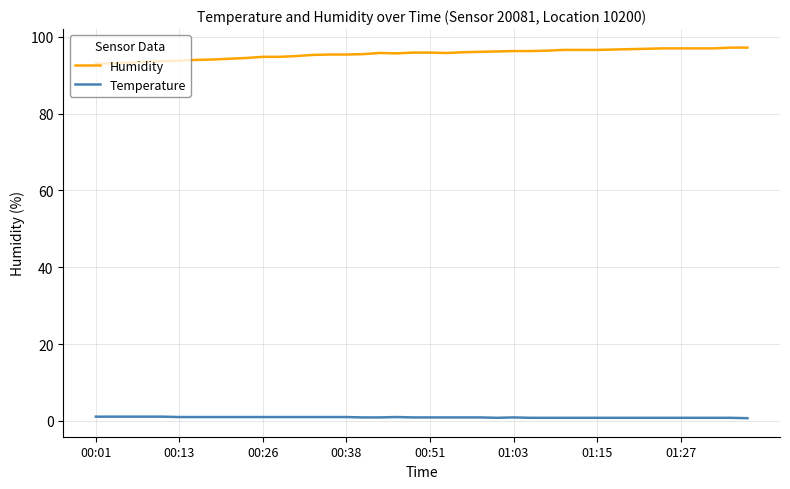

Rank the series by their maximum value, from highest to lowest.

Humidity, Temperature